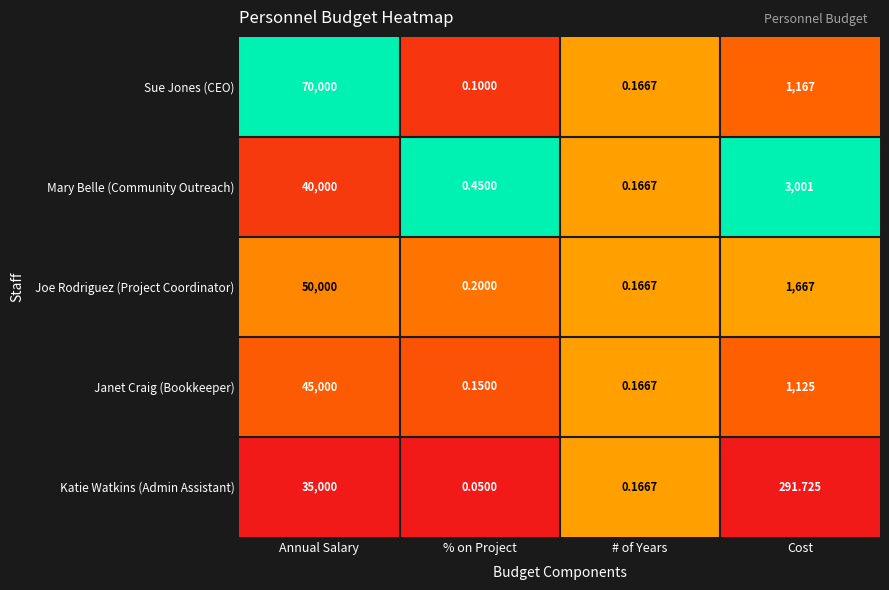

Where is Joe Rodriguez (Project Coordinator) nearest to the value 25000?

Cost